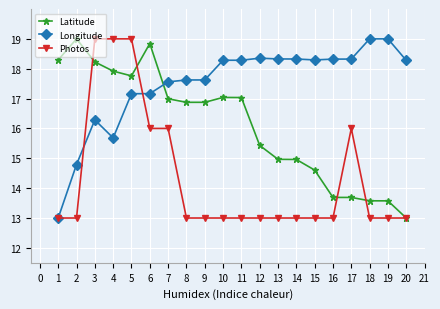

What is the smallest value displayed?

13.0